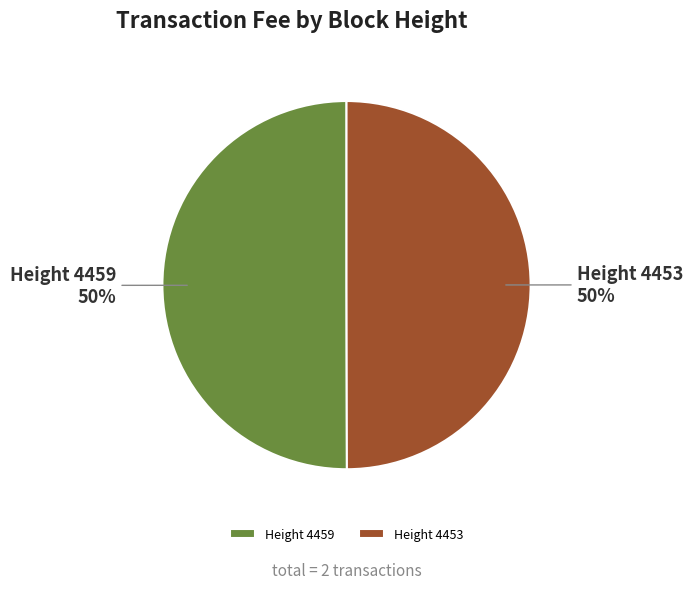

How many segments does this pie chart have?

2